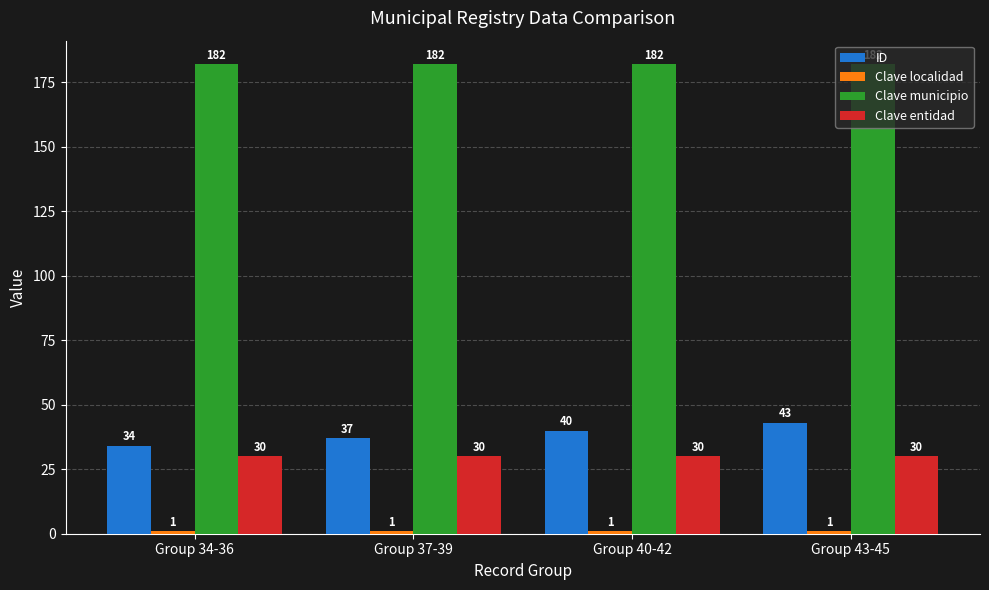

What is the total value across all series at Group 34-36?

247